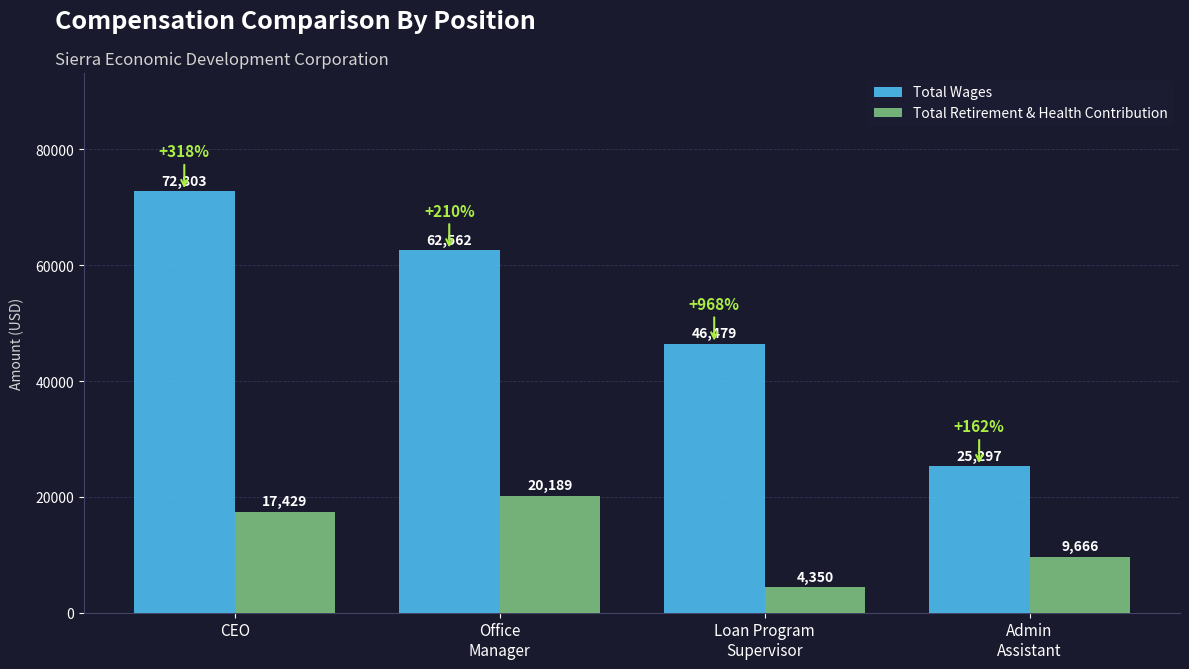

True or false: Total Retirement & Health Contribution has a value of 9666 at Admin
Assistant.

True